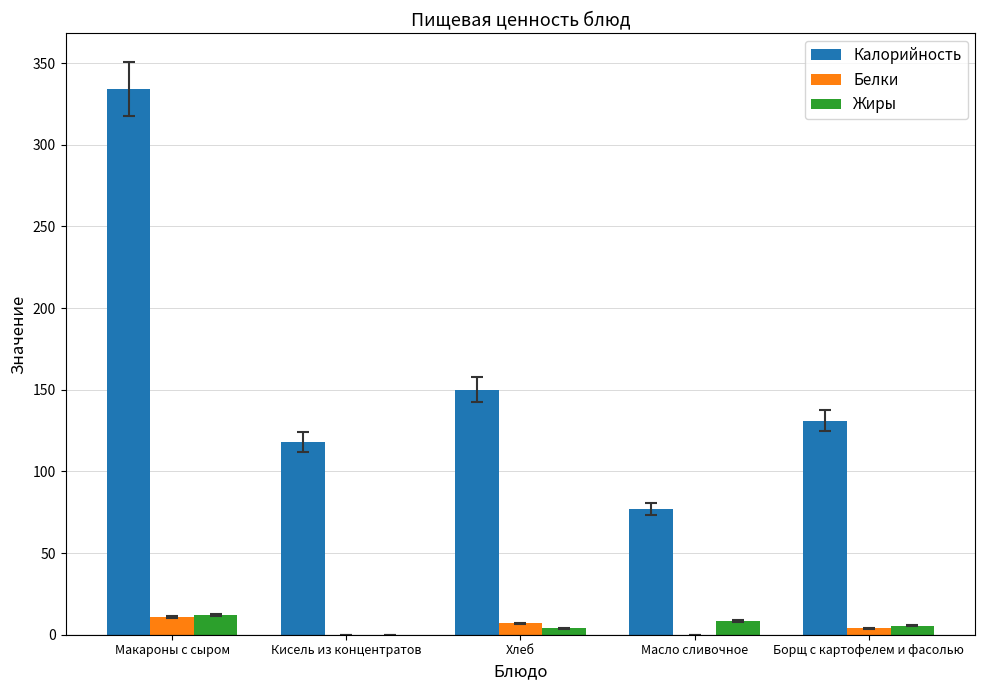

The value of Калорийность at Макароны с сыром is 195.7. True or false?

False